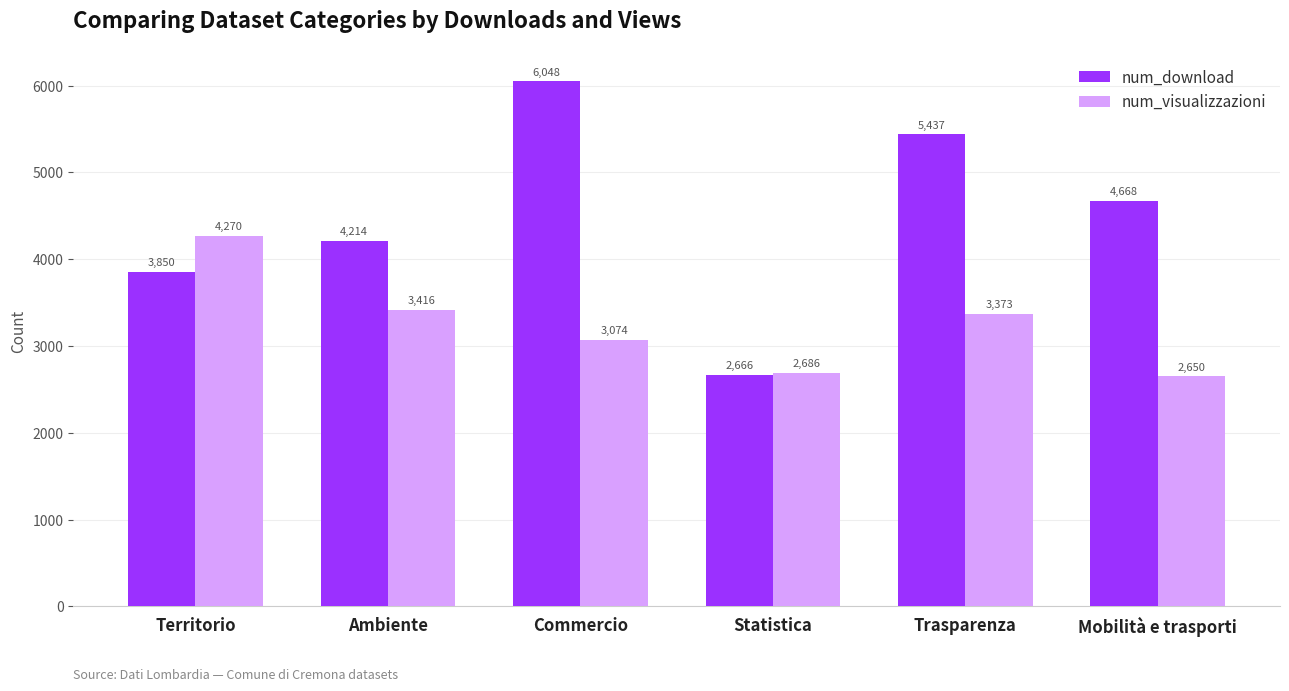

What is the sum of all num_visualizzazioni values?

19469